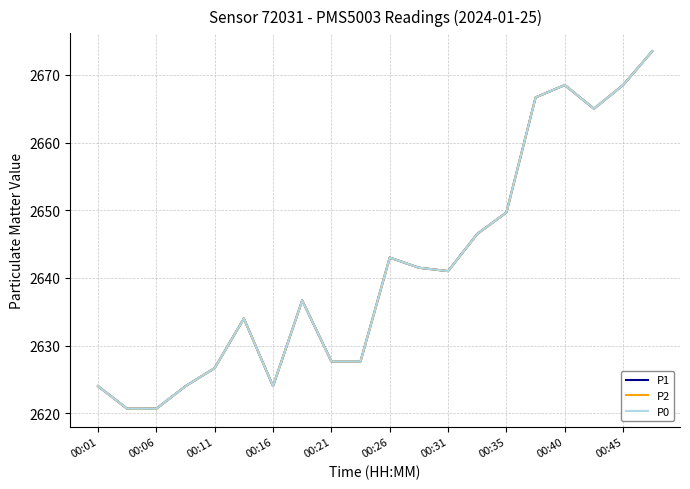

Does the chart display data point markers on the line(s)?

No